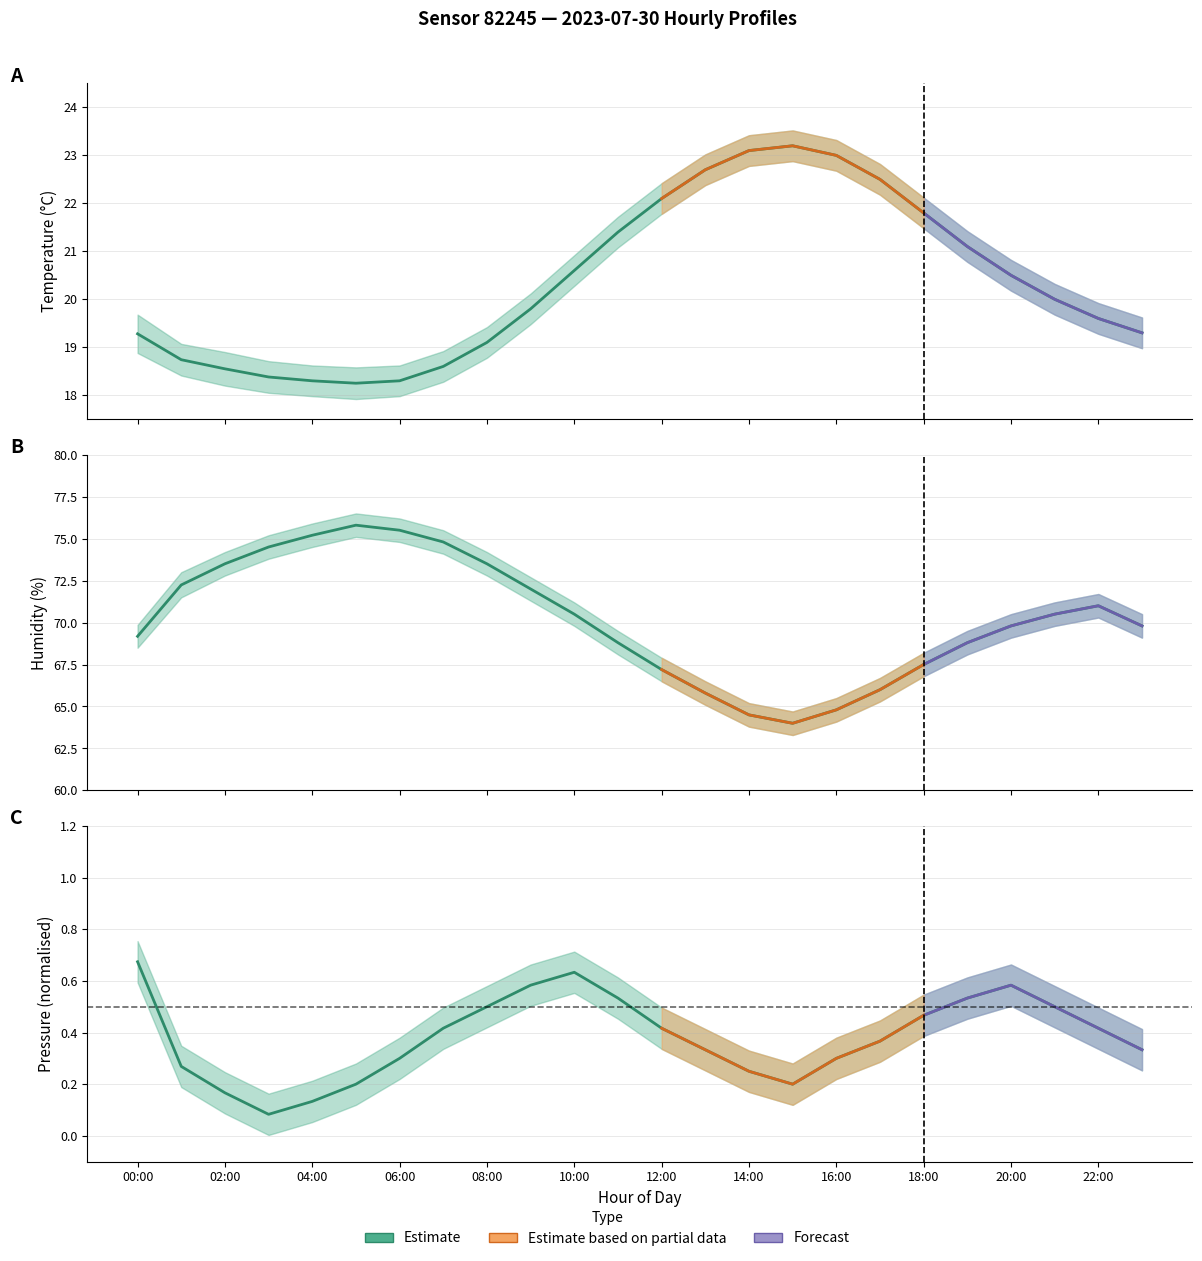

At which category is the sum across all series the highest?

05:00